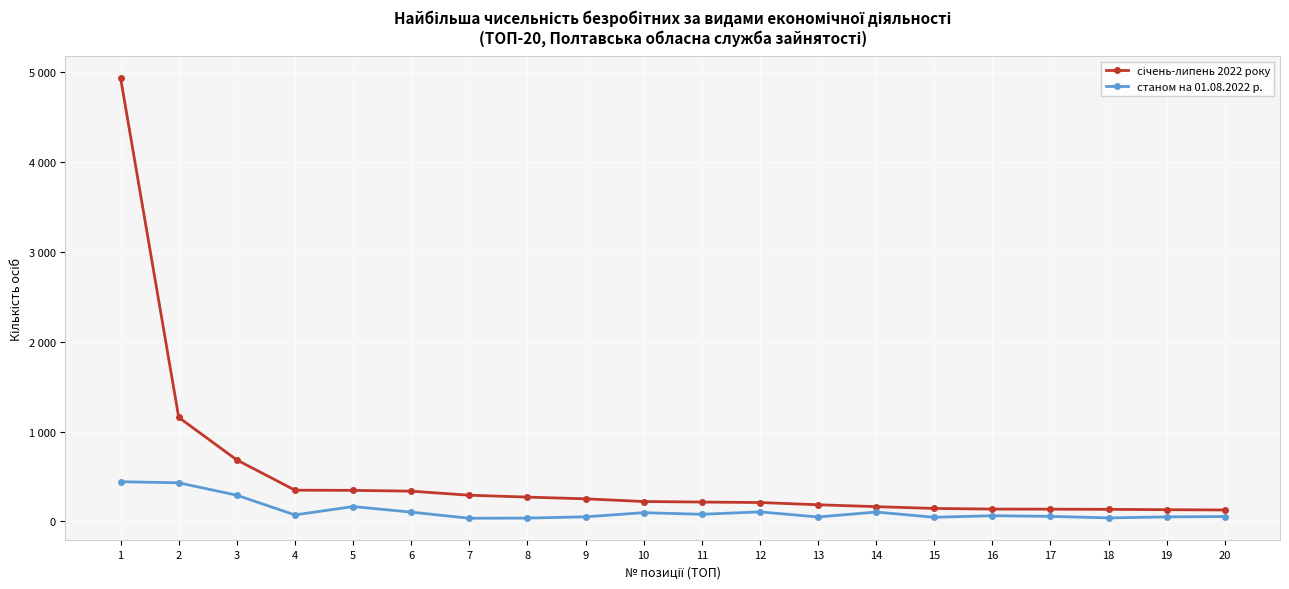

Reading right to left, extract all data points from this chart.

січень-липень 2022 року: 128	131	135	137	138	145	165	186	211	216	222	252	271	292	337	346	348	684	1157	4926
станом на 01.08.2022 р.: 55	51	40	57	64	47	105	50	107	80	98	52	38	36	104	166	73	292	430	442